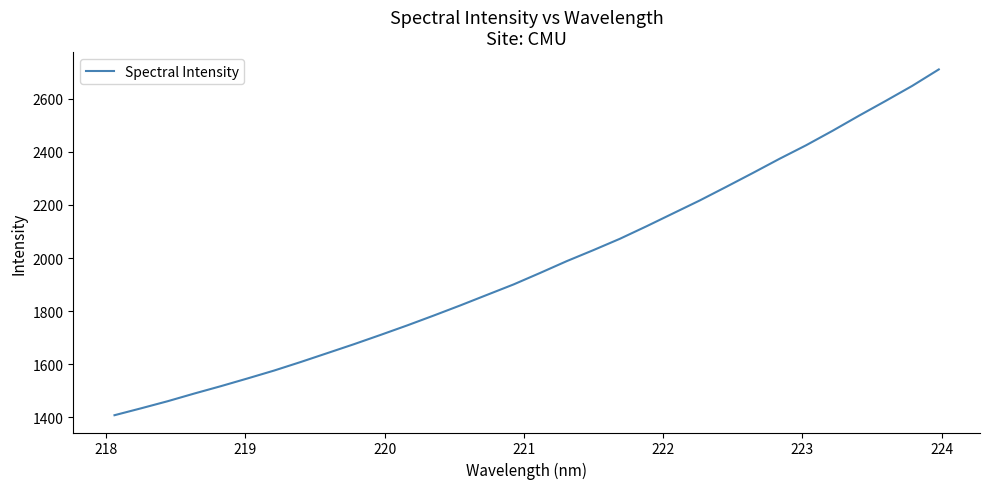

How many lines are shown in the chart?

1